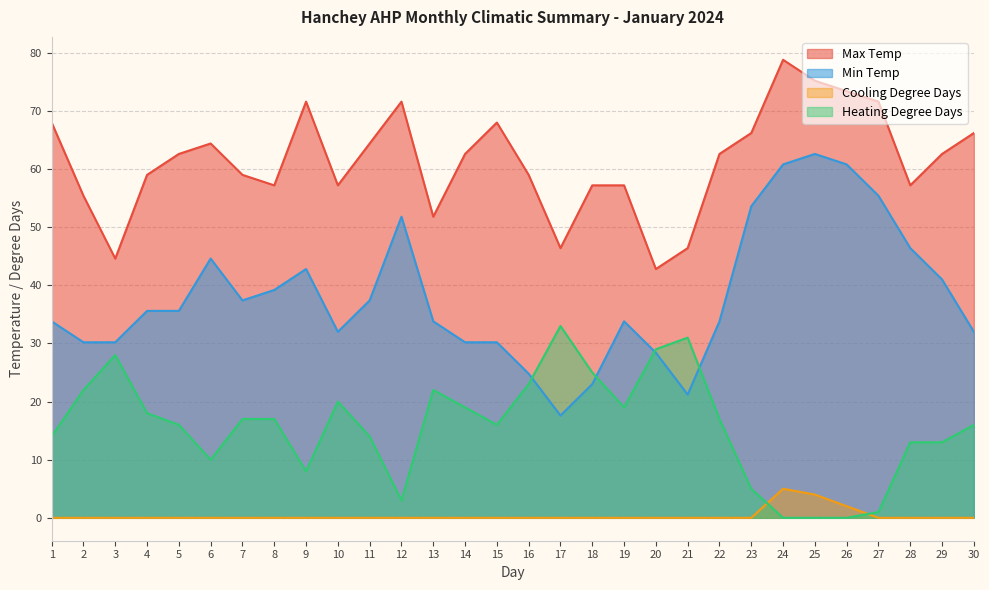

What value does the Max Temp series have at 9?

71.6